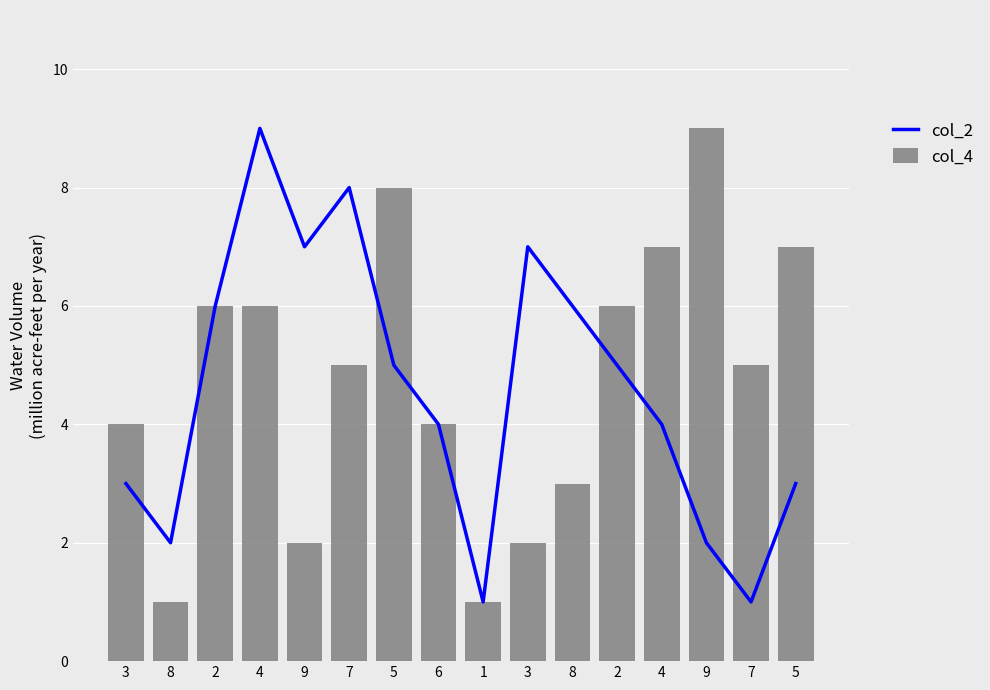

Is the value of col_4 at 8 greater than the value of col_2 at 9?

No